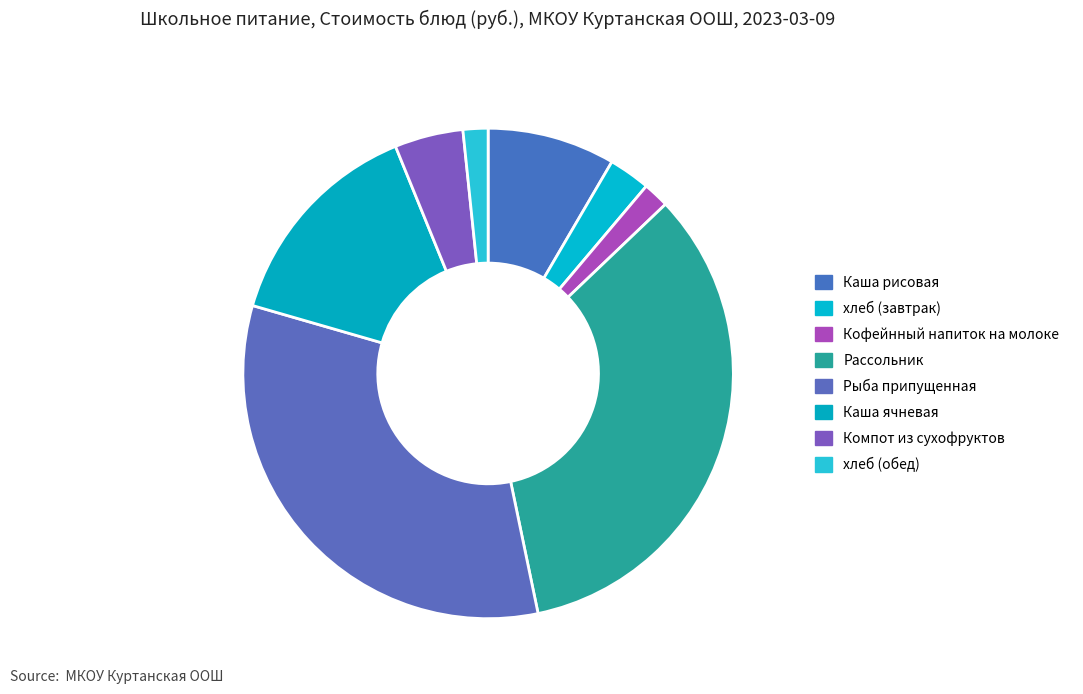

How many segments does this pie chart have?

8